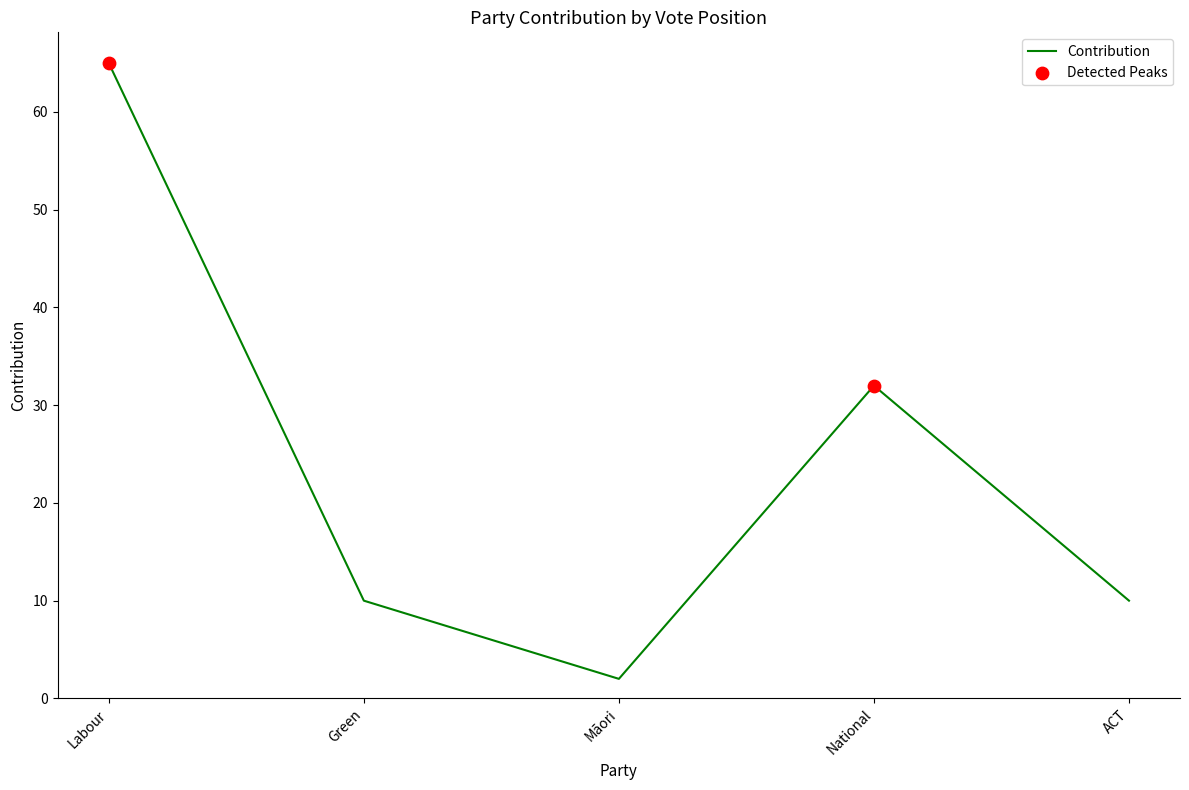

Which has a higher value, Māori or ACT?

ACT